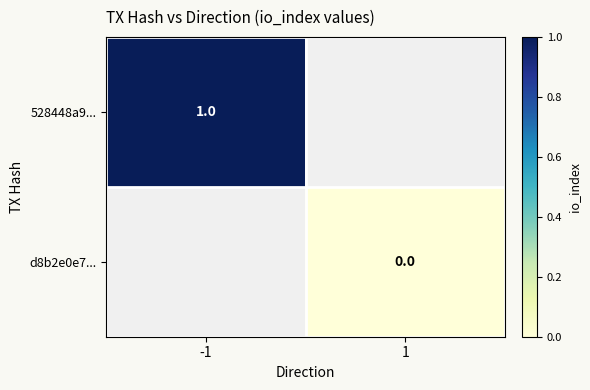

The 528448a9... series shows 2 at -1. True or false?

False